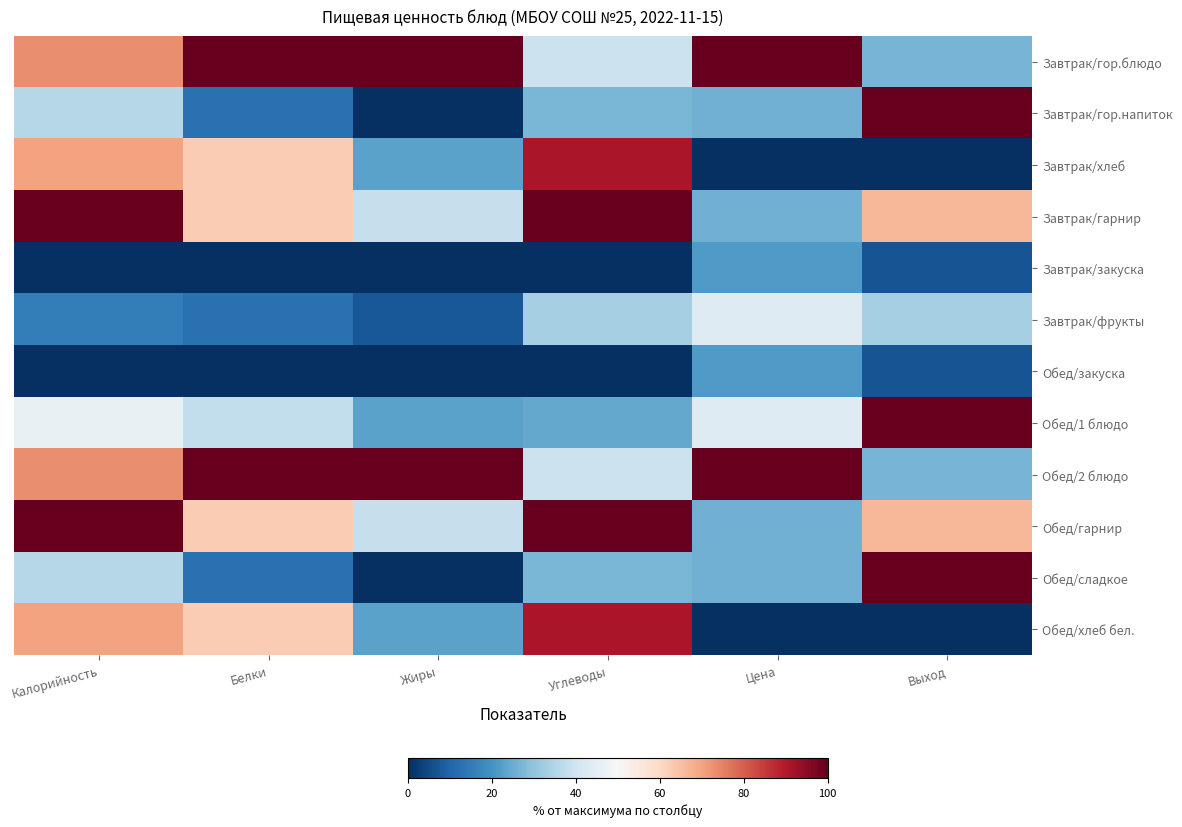

What is the spread (max minus min) of values at Белки?

100.0